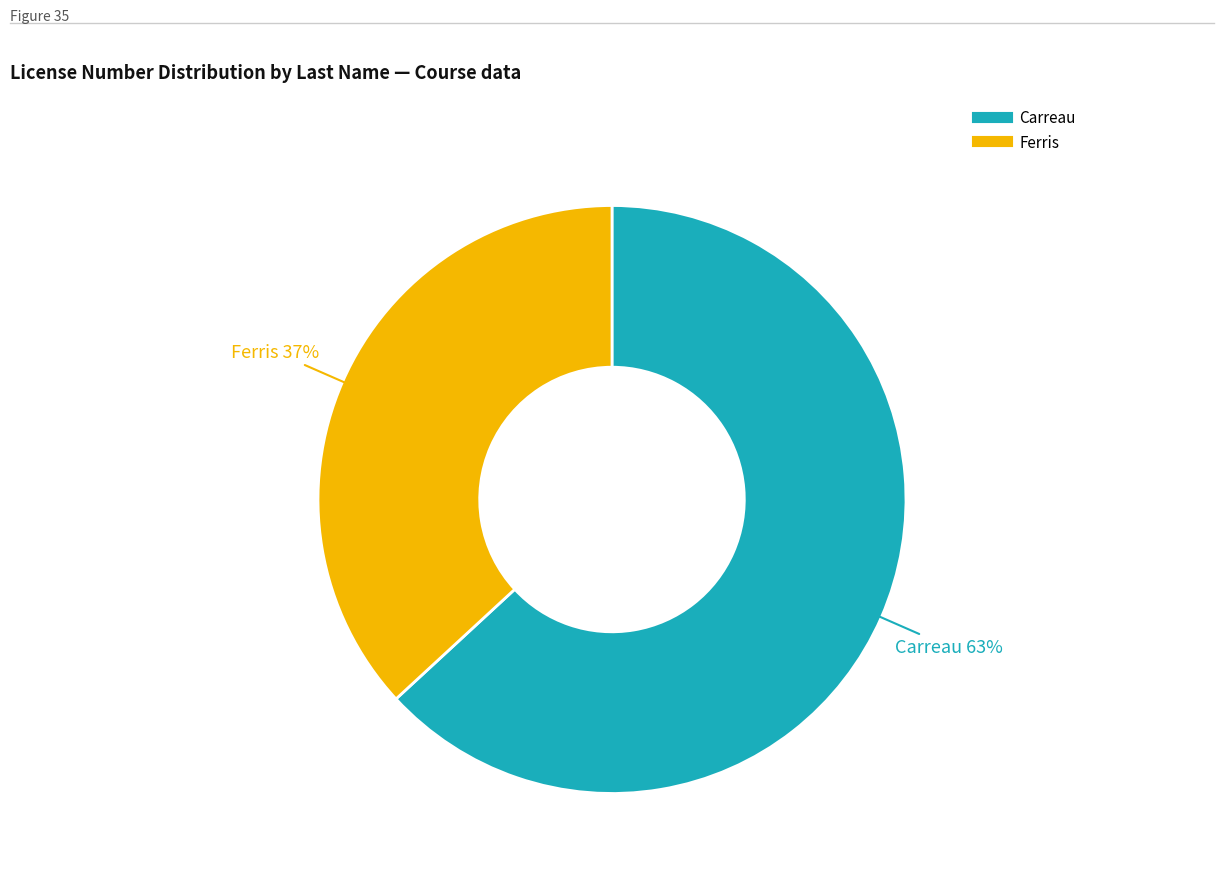

How many segments does this pie chart have?

2